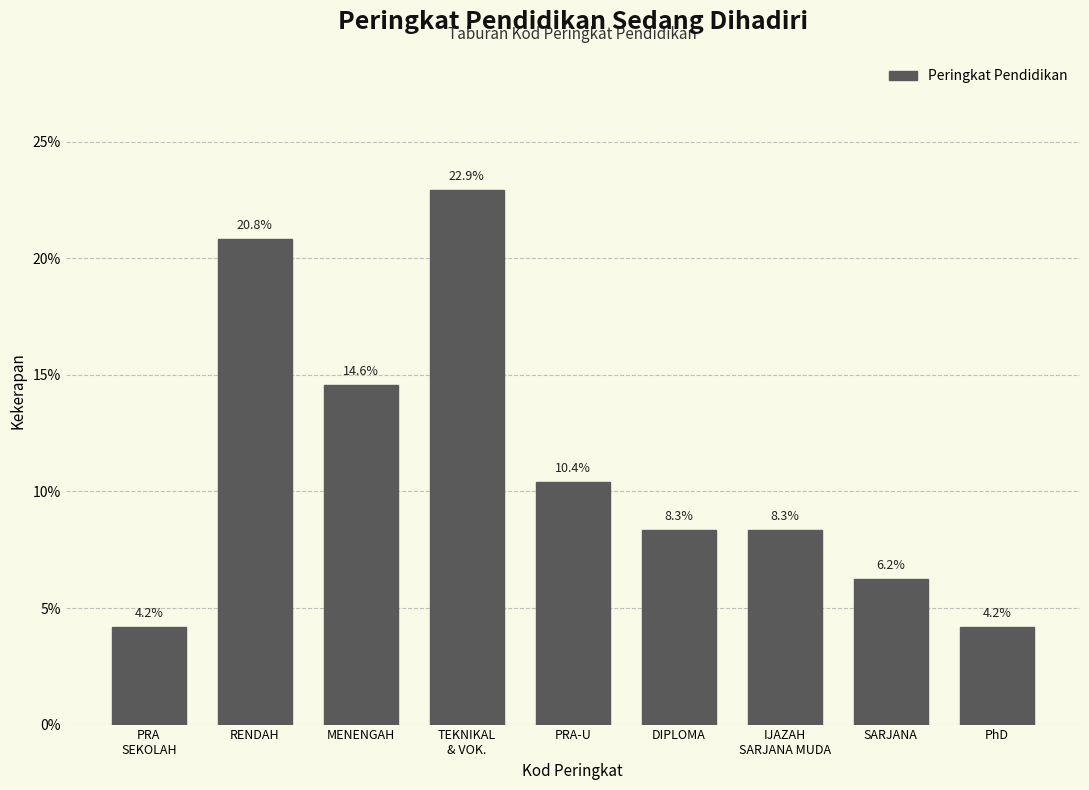

What position from the right is PRA-U?

5